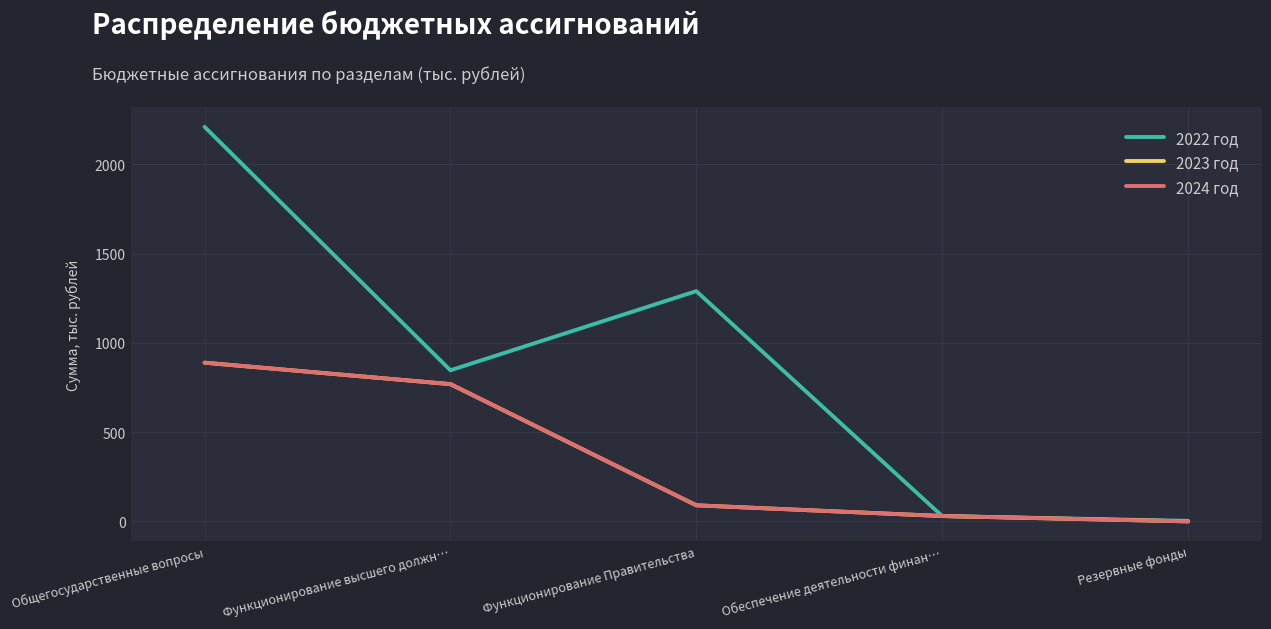

Reading left to right, transcribe all the data shown in this chart.

2022 год: Общегосударственные вопросы=2210.7	Функционирование высшего должн…=846.6	Функционирование Правительства=1290.1	Обеспечение деятельности финан…=30.0	Резервные фонды=3.0
2023 год: Общегосударственные вопросы=889.2	Функционирование высшего должн…=769.1	Функционирование Правительства=90.1	Обеспечение деятельности финан…=30.0	Резервные фонды=0.0
2024 год: Общегосударственные вопросы=889.2	Функционирование высшего должн…=769.1	Функционирование Правительства=90.1	Обеспечение деятельности финан…=30.0	Резервные фонды=0.0